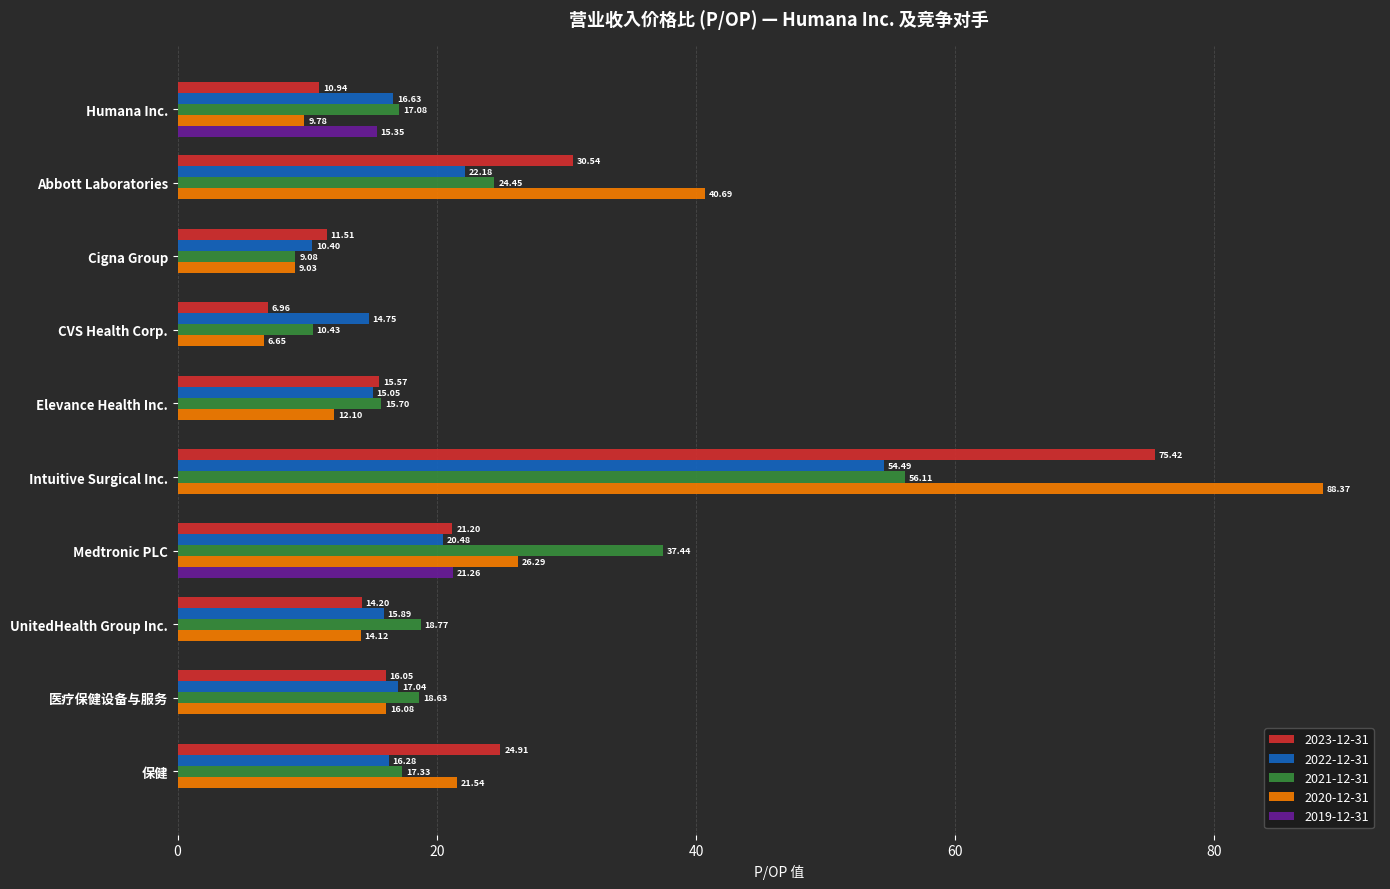

Between Elevance Health Inc. and 保健, which series saw the biggest shift?

2020-12-31